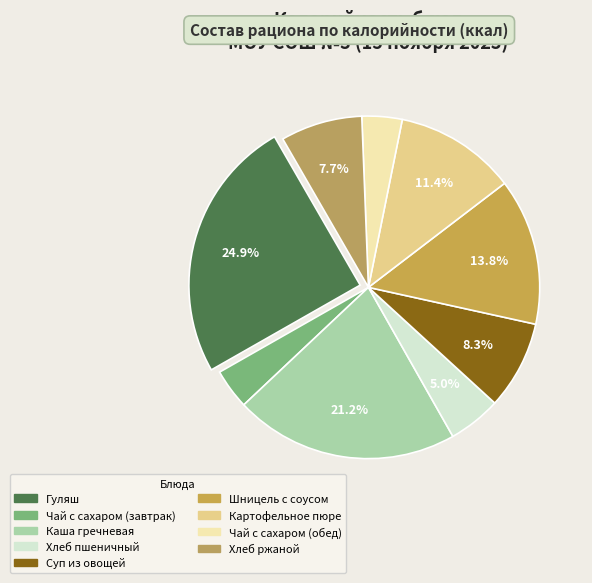

How many segments does this pie chart have?

9